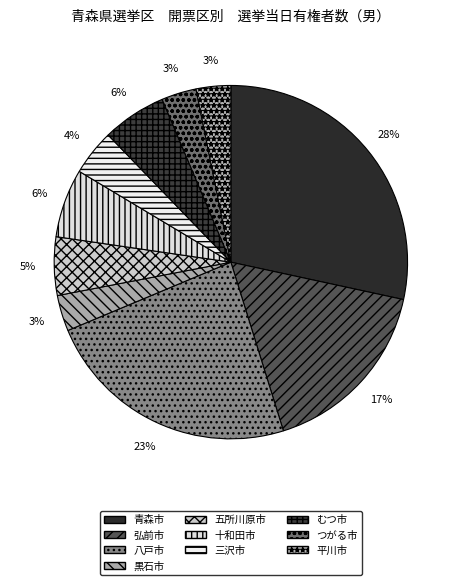

Which slice is the smallest?

平川市